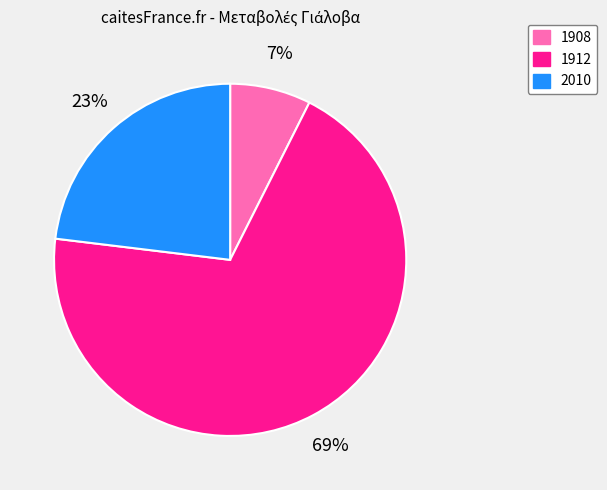

Combined, do 2010 and 1912 account for over 50%?

Yes